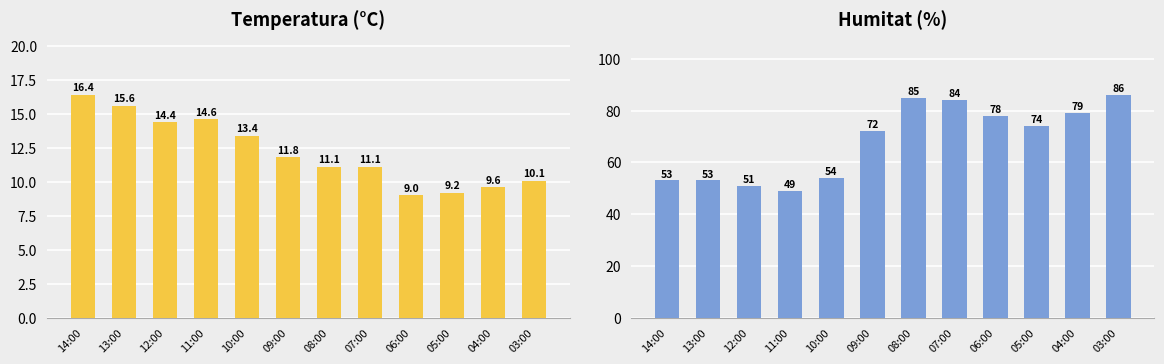

What is the smallest value displayed?

9.0